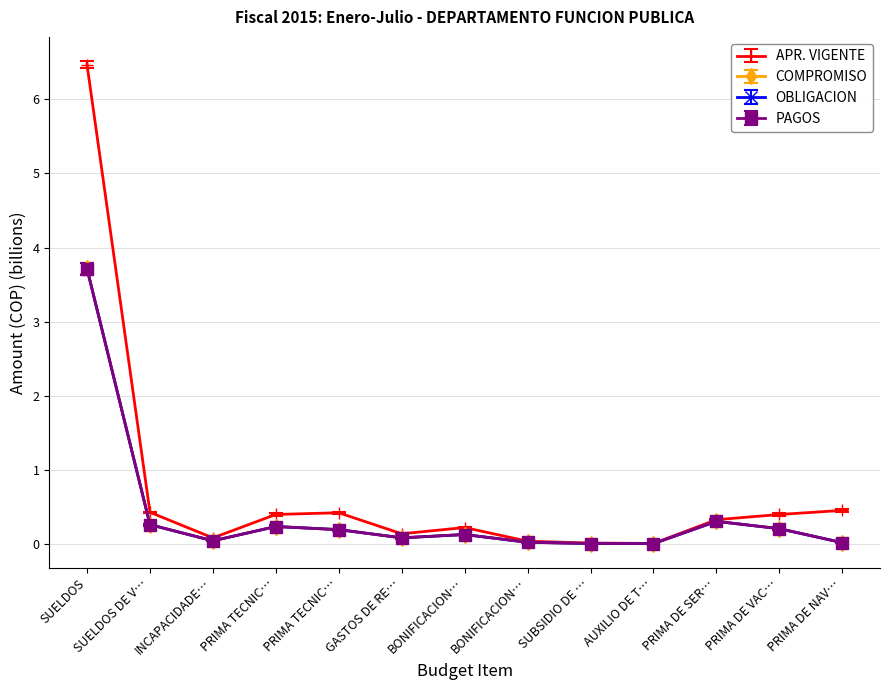

Which category has the lowest value across all series?

AUXILIO DE T…